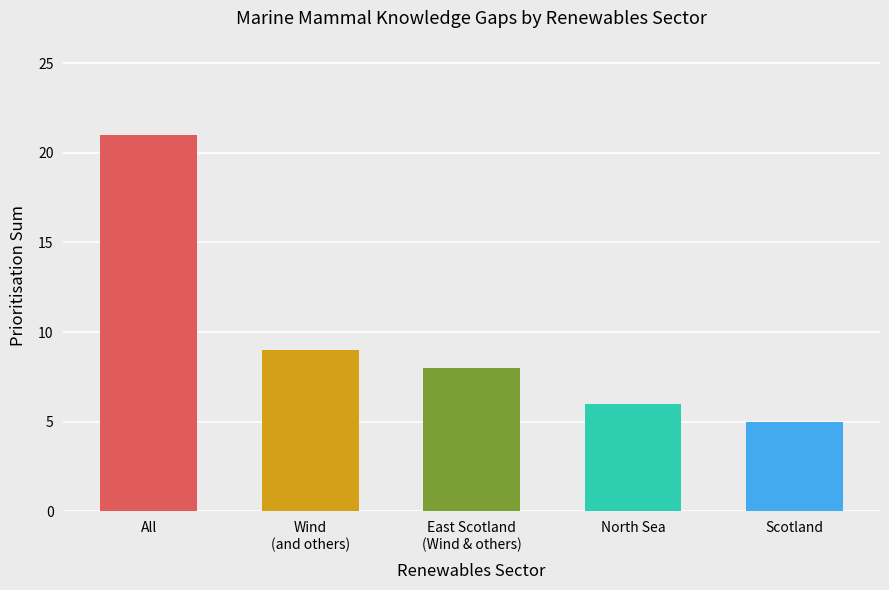

Reading left to right, what are all the values shown in this chart?

All=21	Wind
(and others)=9	East Scotland
(Wind & others)=8	North Sea=6	Scotland=5